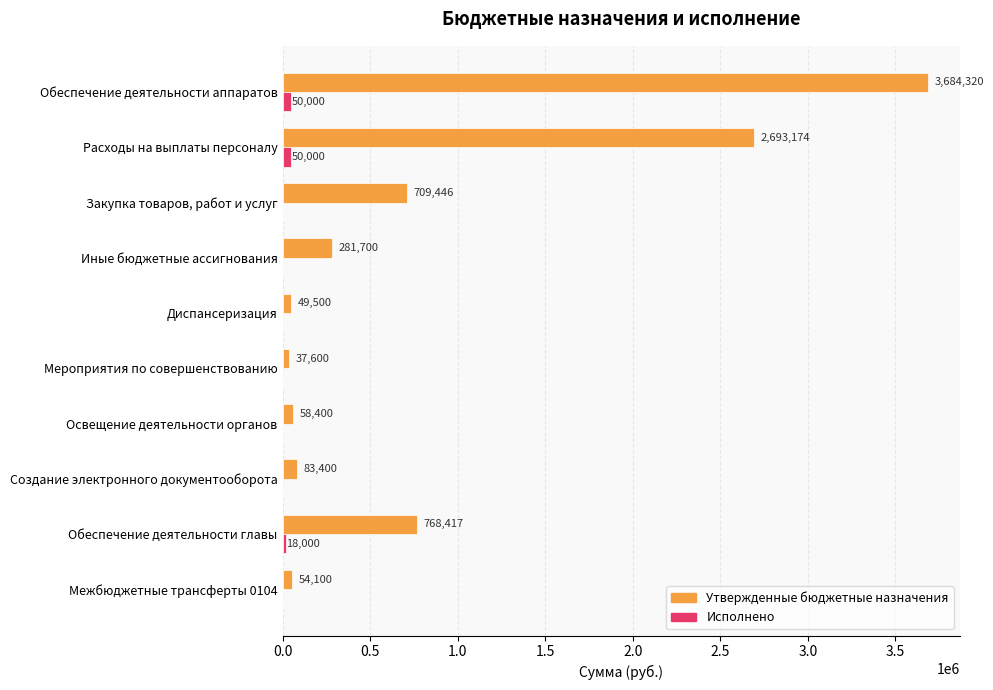

What is the sum of the Исполнено values at Создание электронного документооборота and Обеспечение деятельности аппаратов?

50000